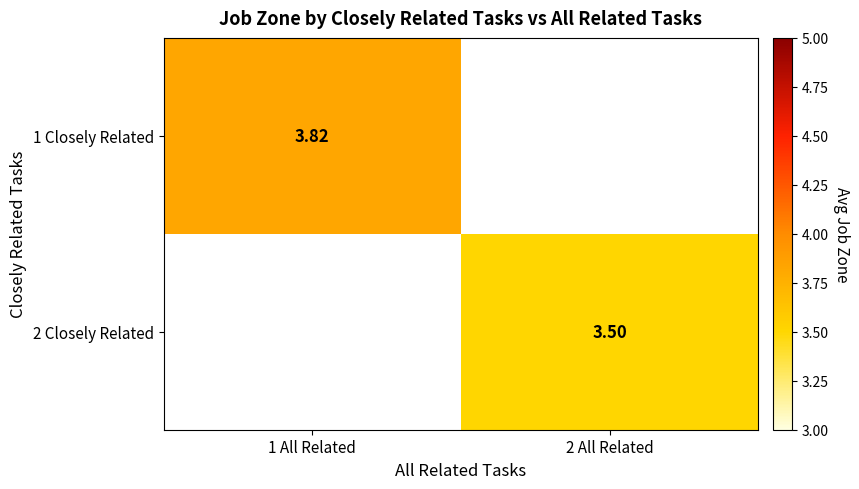

Is the value of 1 Closely Related at 1 All Related greater than the value of 2 Closely Related at 2 All Related?

Yes